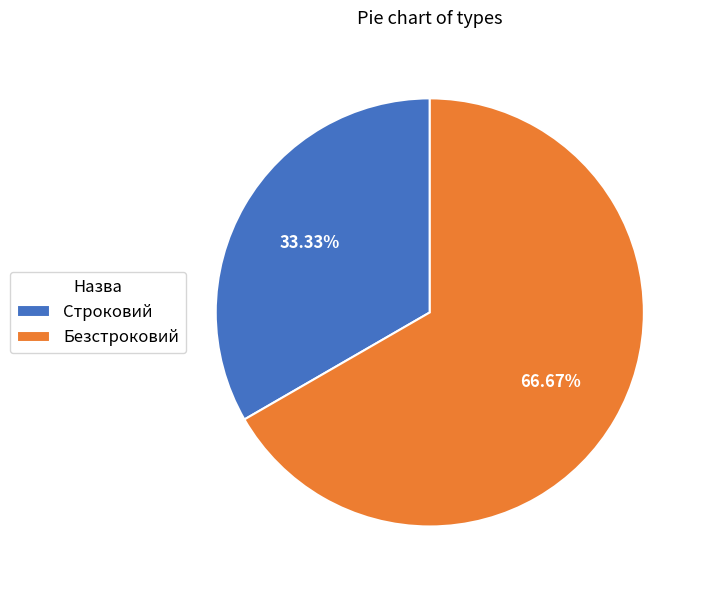

Which has a higher value, Безстроковий or Строковий?

Безстроковий